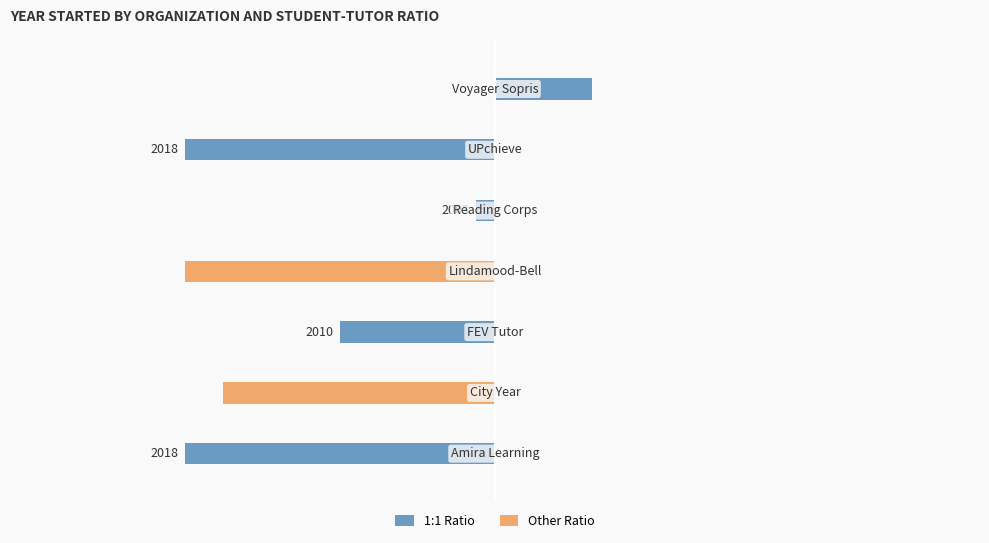

Which has a higher value, 4 or 6?

6